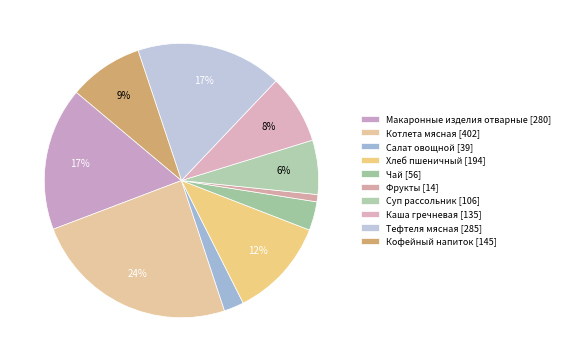

How many slices are in this pie chart?

10